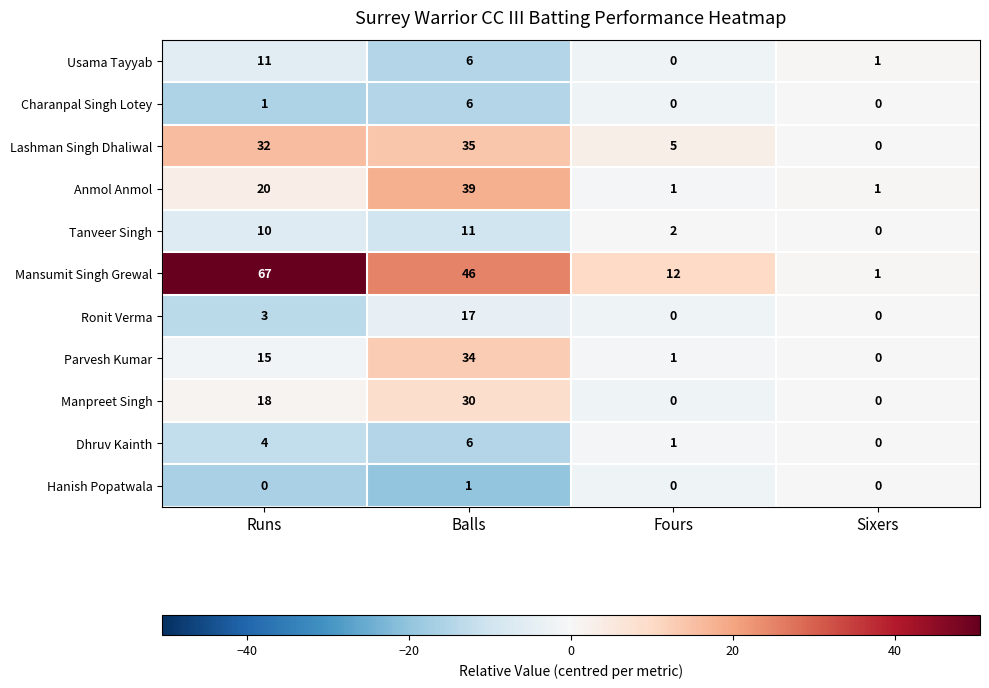

Read the Lashman Singh Dhaliwal value at Balls.

35